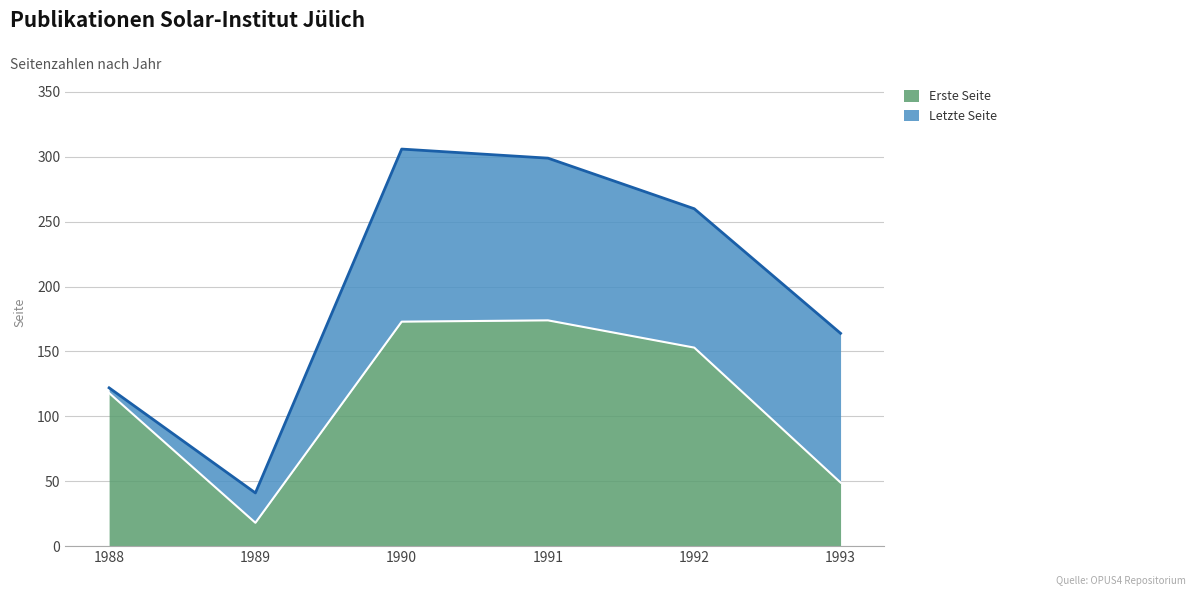

How many lines are shown in the chart?

2